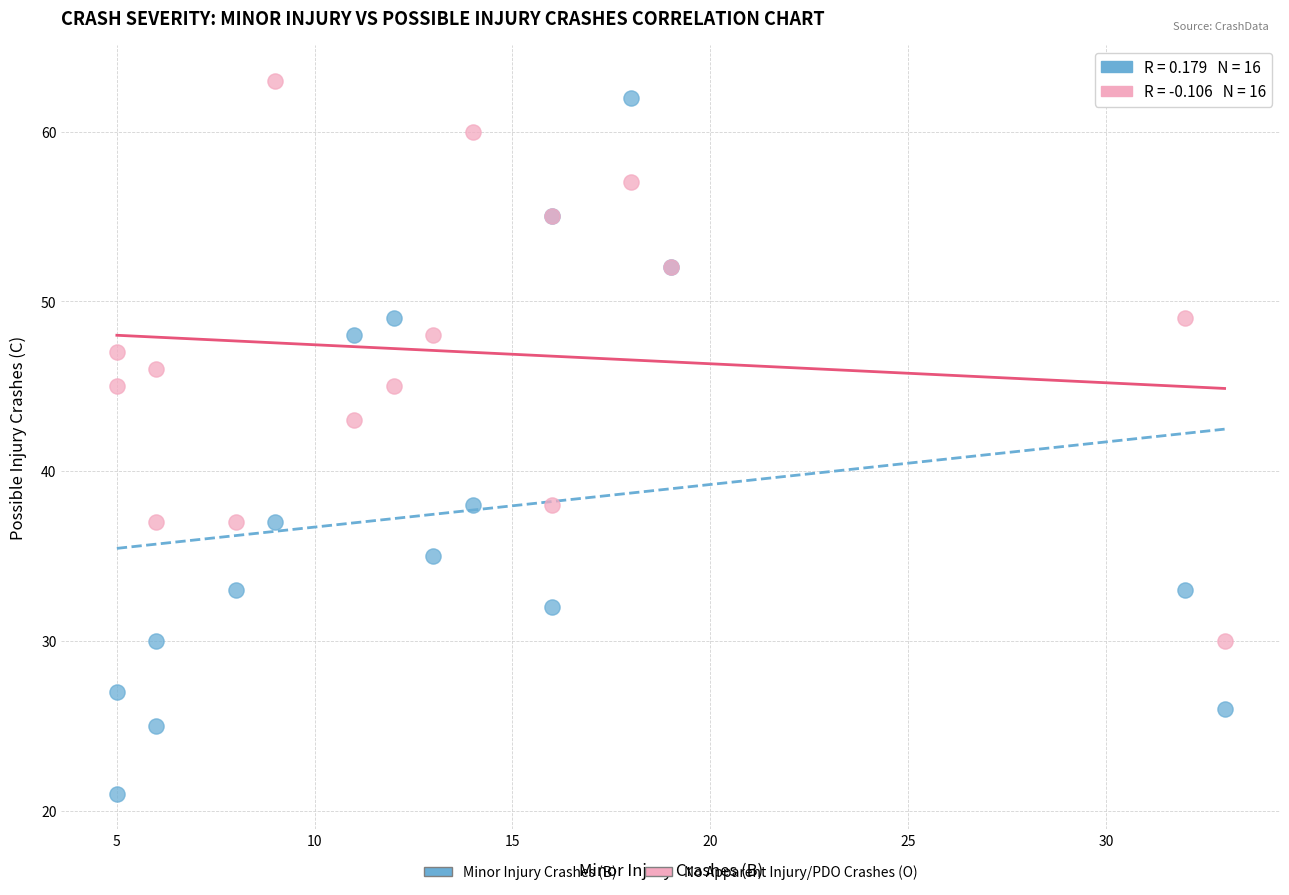

In the Minor Injury Crashes (B) series, what Y value is closest to 41?

38